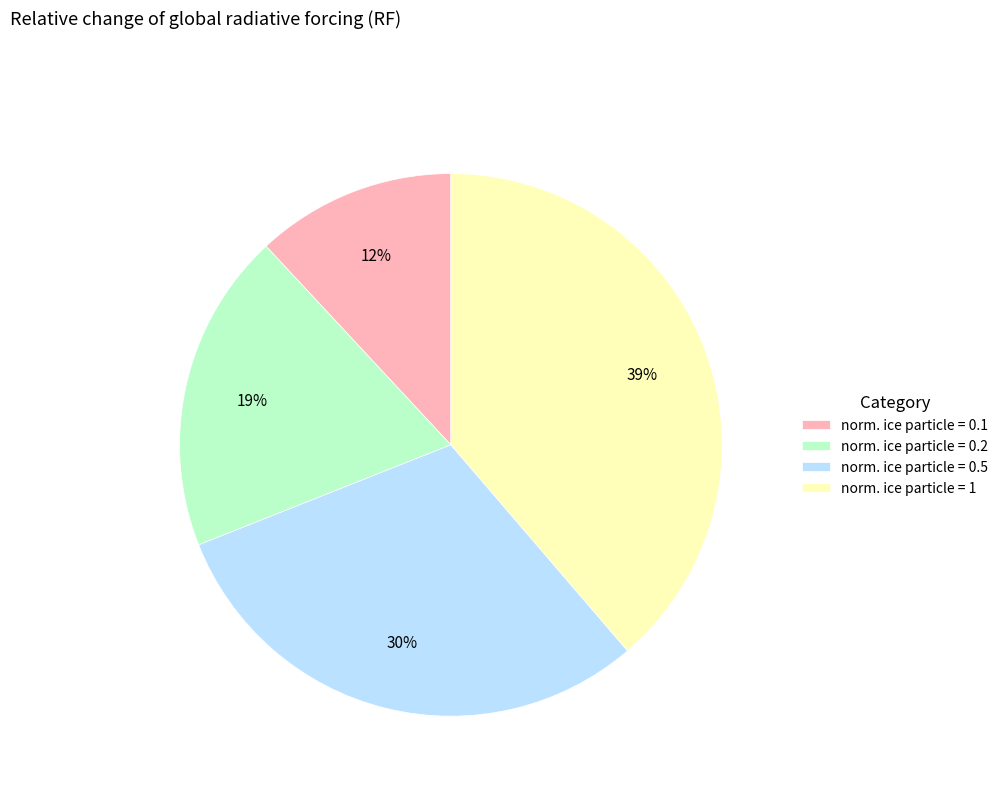

To the nearest percent, what is the difference between the largest and smallest slice percentages?

27%